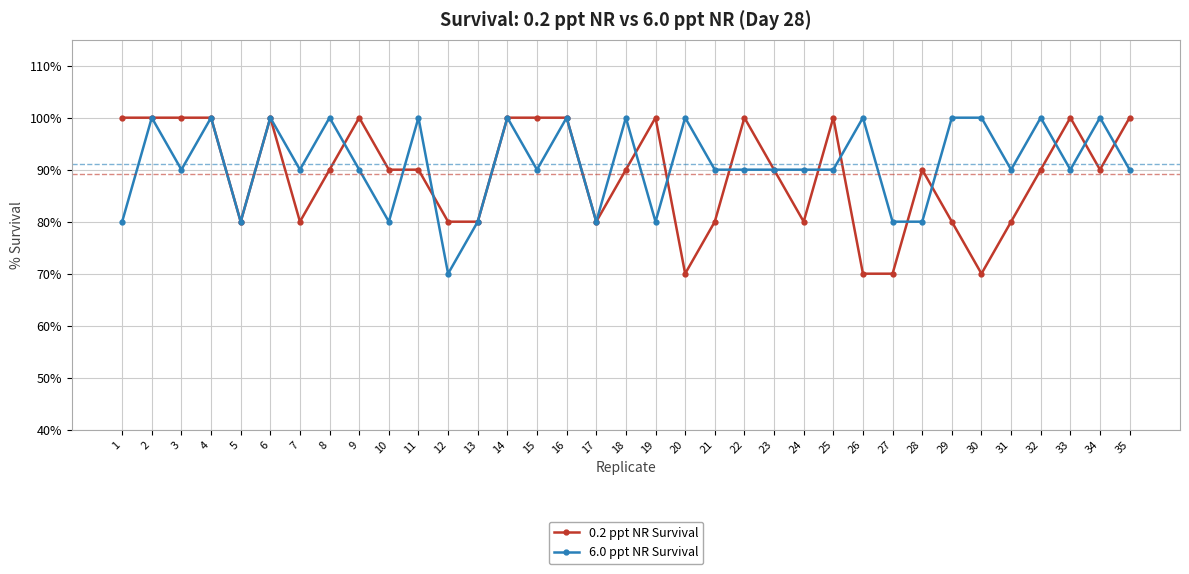

At which category does 0.2 ppt NR Survival reach its first local valley?

5